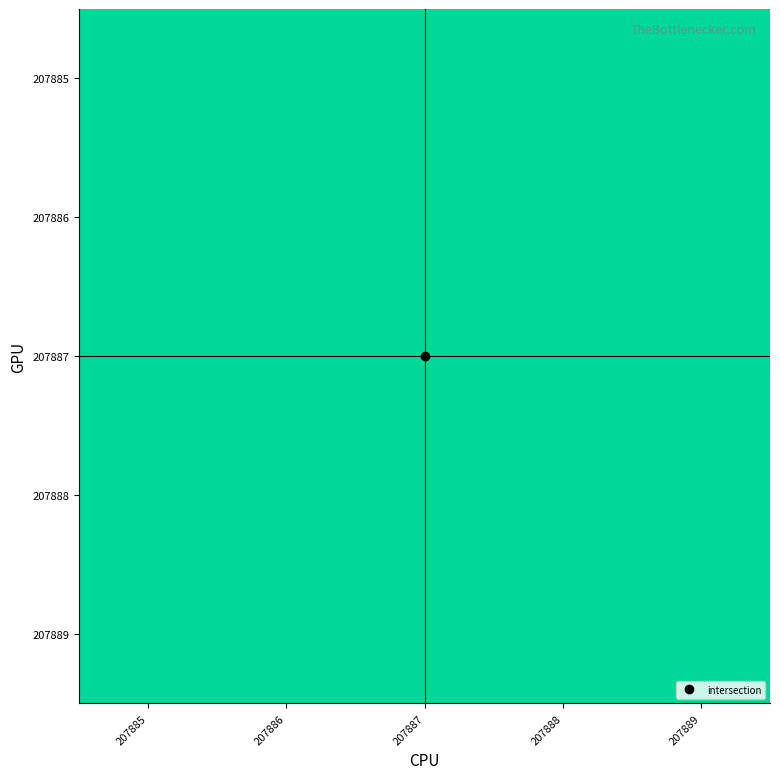

Reading right to left, extract all data points from this chart.

207885: 207889=1.0	207888=1.0	207887=1.0	207886=1.0	207885=1.0
207886: 207889=1.0	207888=1.0	207887=1.0	207886=1.0	207885=1.0
207887: 207889=1.0	207888=1.0	207887=1.0	207886=1.0	207885=1.0
207888: 207889=1.0	207888=1.0	207887=1.0	207886=1.0	207885=1.0
207889: 207889=1.0	207888=1.0	207887=1.0	207886=1.0	207885=1.0